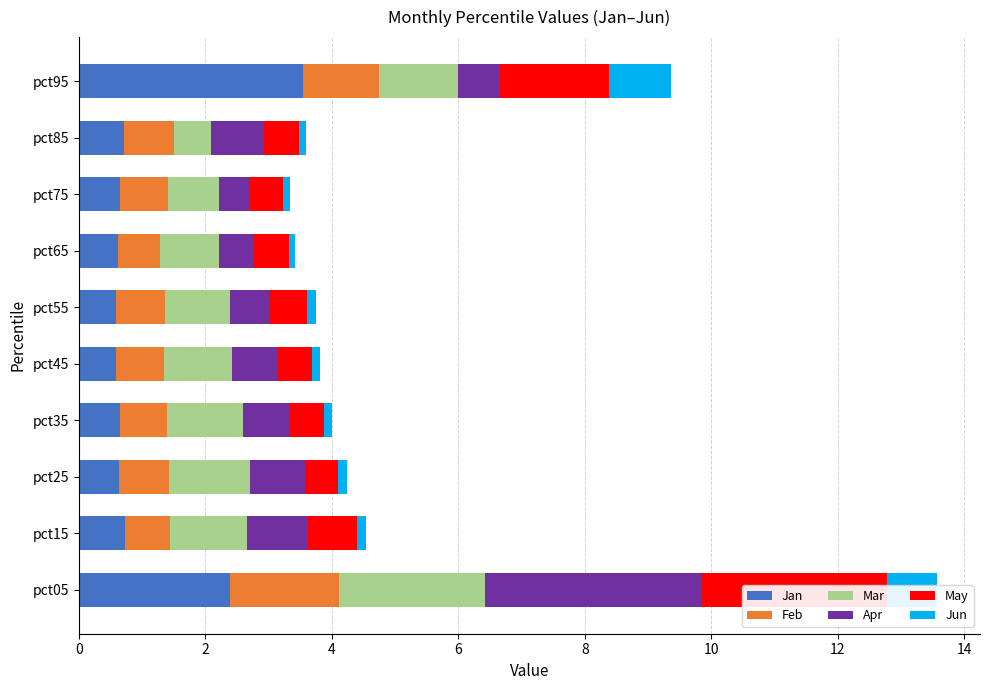

What is the average value of the Jan series?

1.1